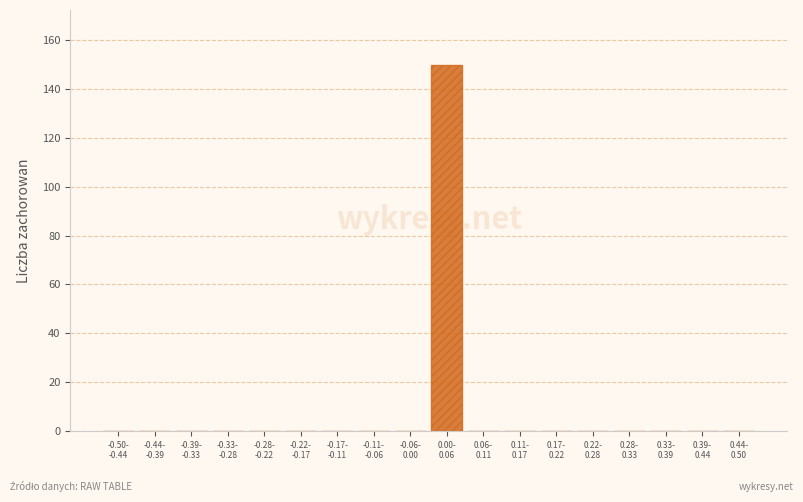

What is the sum of all values?

150